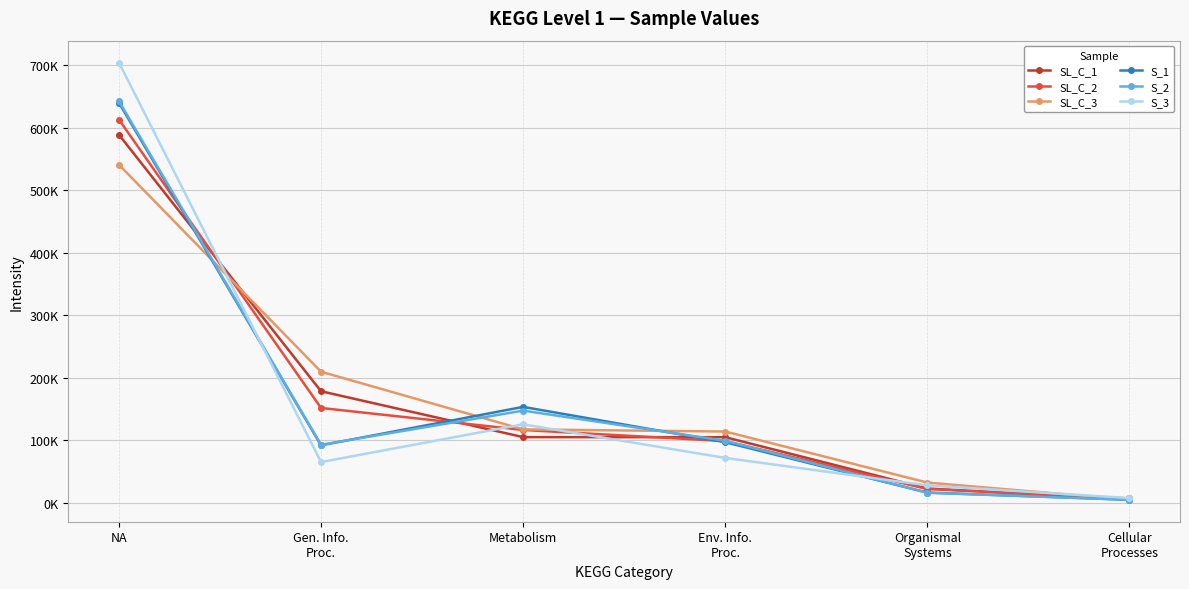

What value does the SL_C_1 series have at Gen. Info.
Proc.?

178481.6